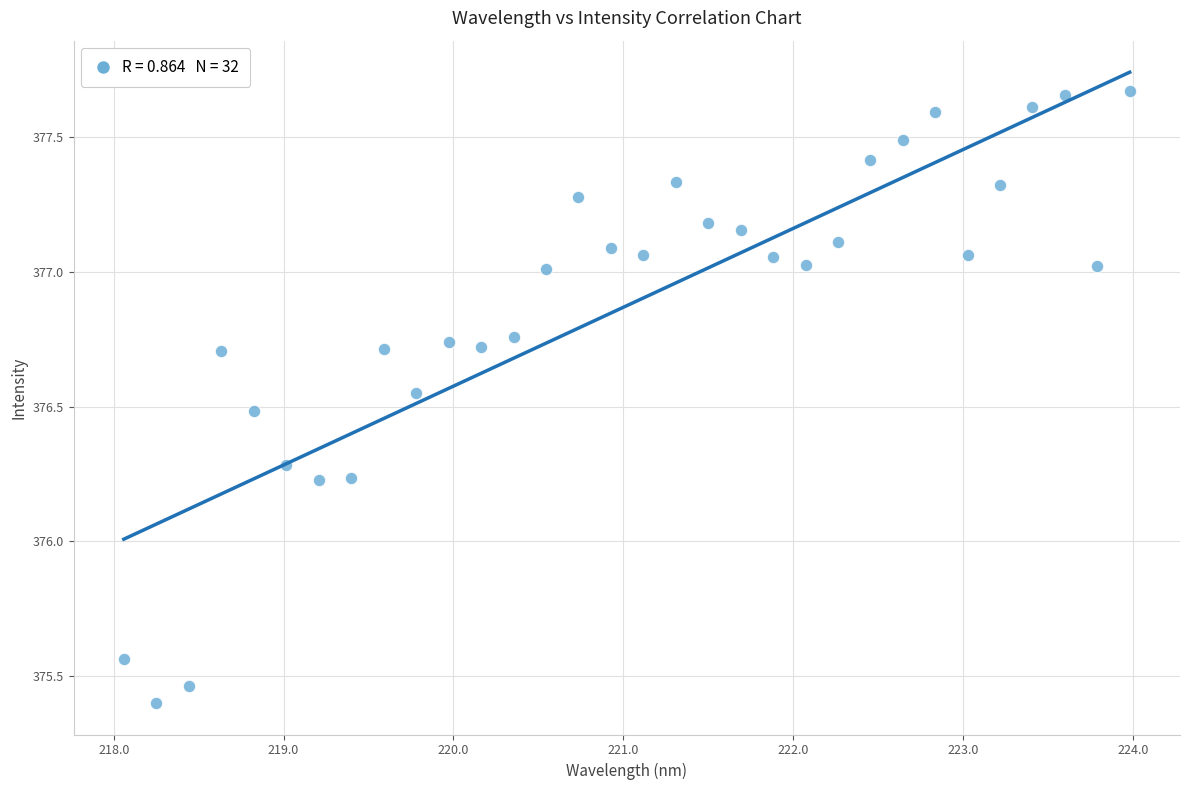

What is the range of X values (max minus min)?

5.9